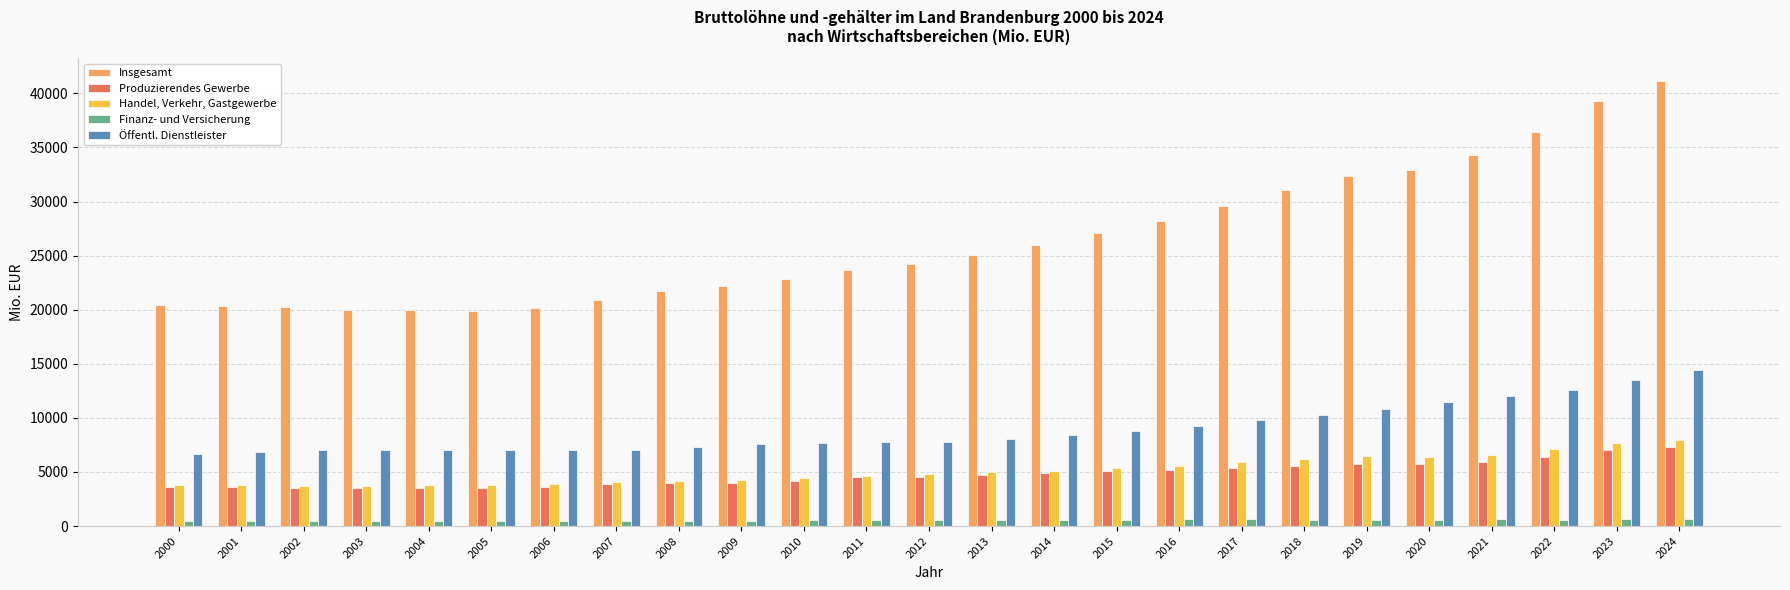

The value of Finanz- und Versicherung at 2021 is 618.2. True or false?

True